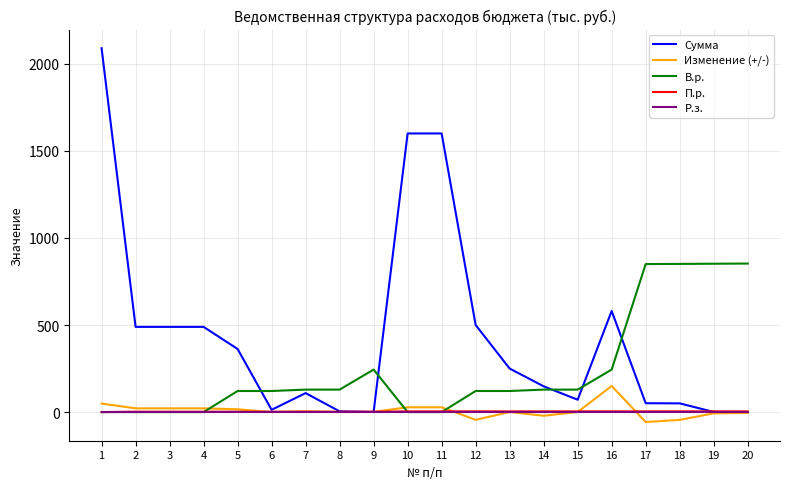

Between 4 and 18, which series saw the biggest shift?

В.р.